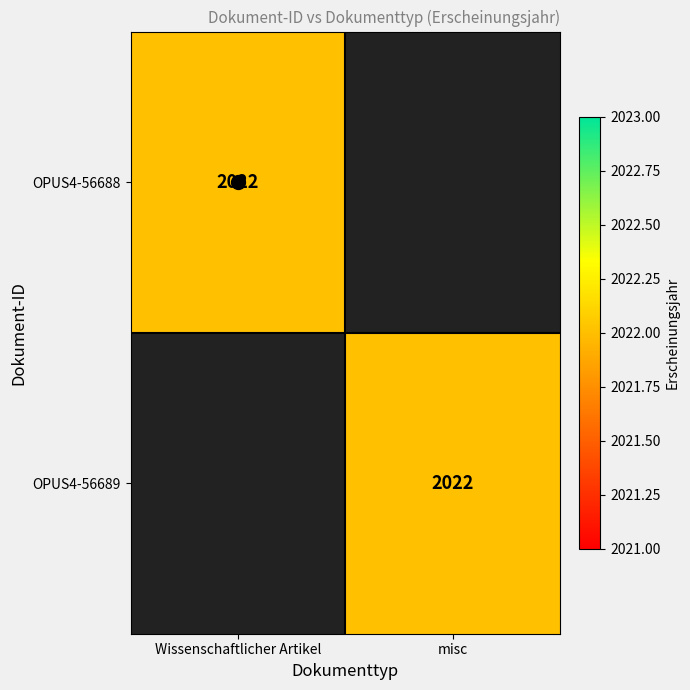

True or false: OPUS4-56688 has a value of 898 at Wissenschaftlicher Artikel.

False